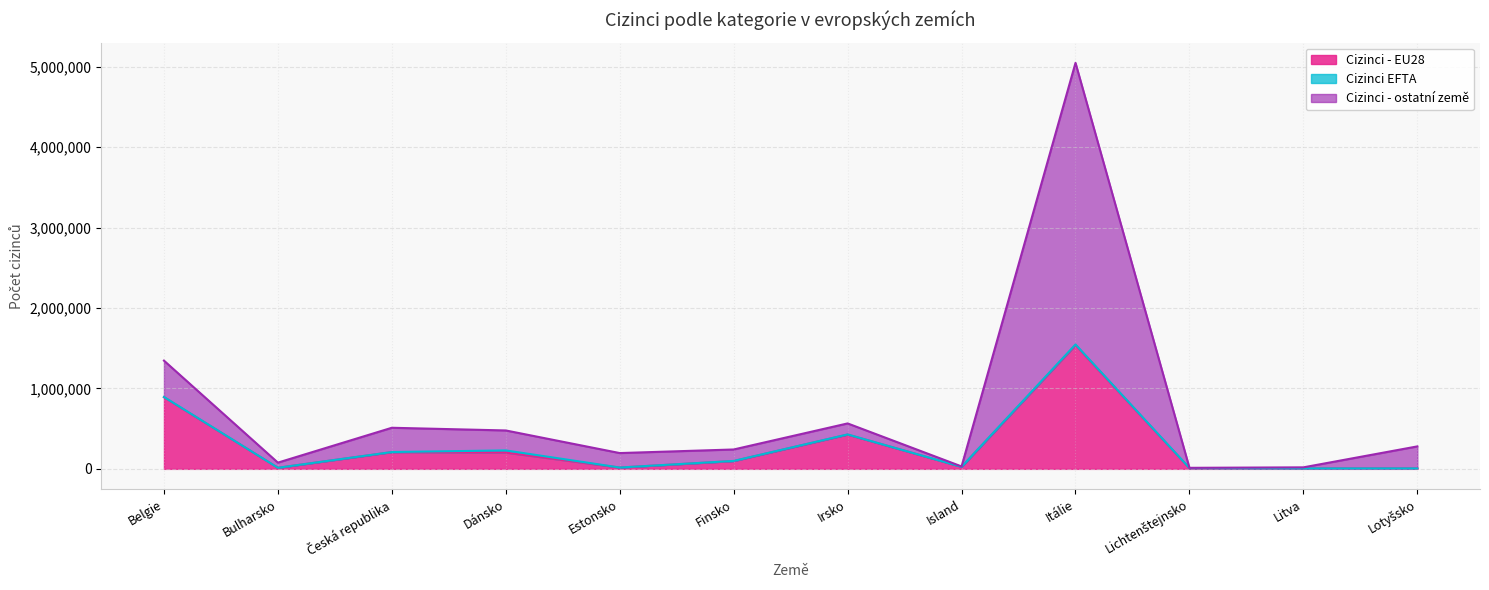

At which label does Cizinci - EU28 reach its peak?

Itálie